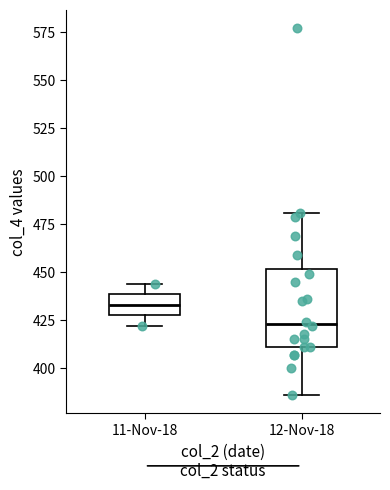

Reading left to right, transcribe this box plot: for each box, give where its median line is, the range the box spans, and where its two whiskers end, as read against the y-axis. The values are not printed on the chart, so give them approximately, as read against the axis.

11-Nov-18: median 435, box 430 to 440, whiskers 420 to 445
12-Nov-18: median 425, box 410 to 450, whiskers 385 to 480